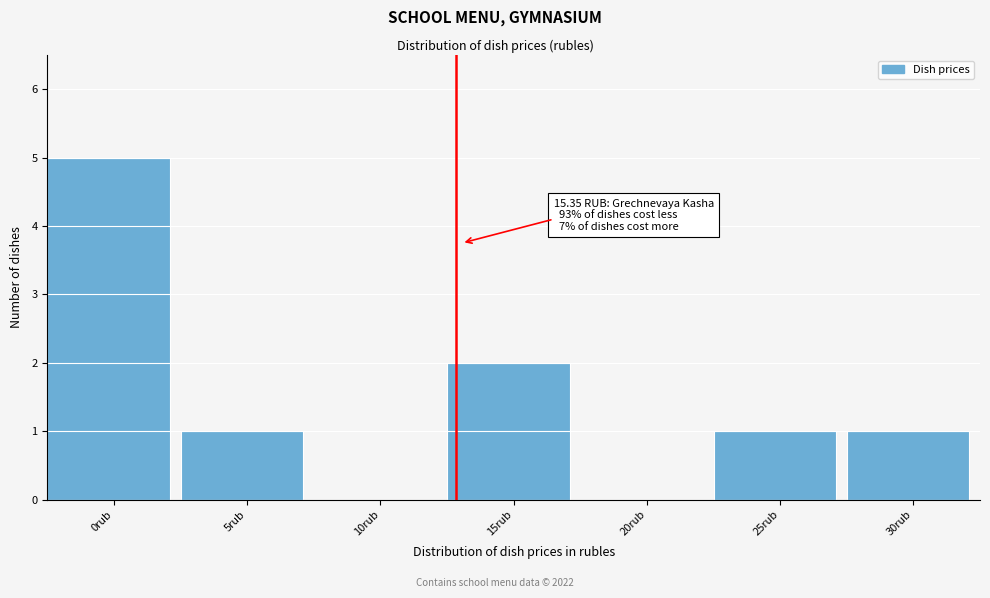

Reading right to left, what are all the values shown in this chart?

30rub=1	25rub=1	20rub=0	15rub=2	10rub=0	5rub=1	0rub=5